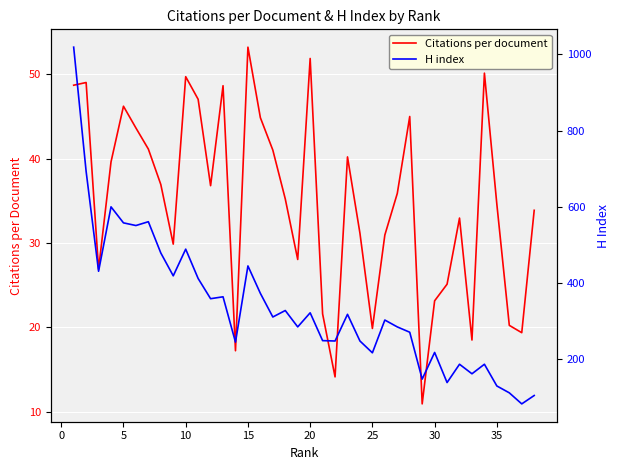

What is the highest value of the Citations per document series?

53.2